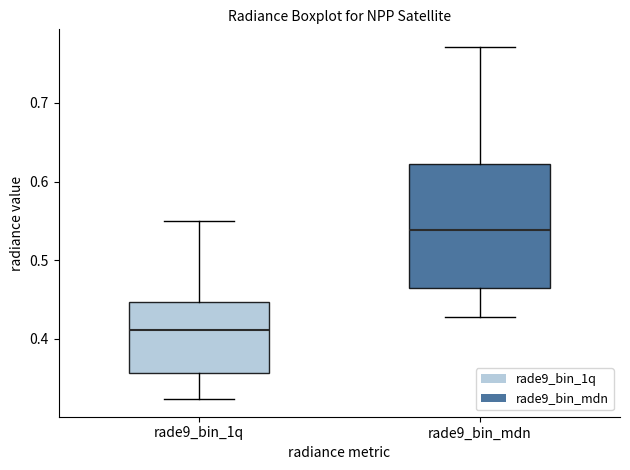

Where is the lower edge of the box for rade9_bin_1q on the y-axis? The values are not printed on the chart, so give them approximately, as read against the axis.

0.36